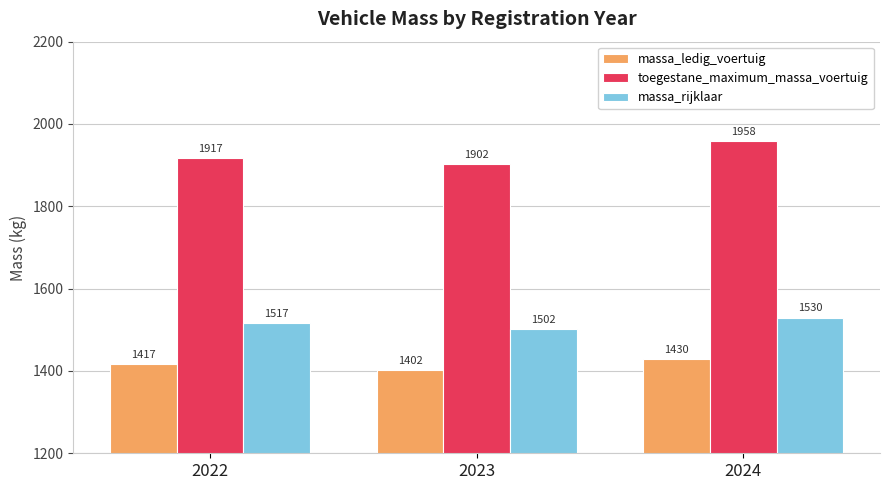

What are all the series names shown in the legend?

massa_ledig_voertuig, toegestane_maximum_massa_voertuig, massa_rijklaar